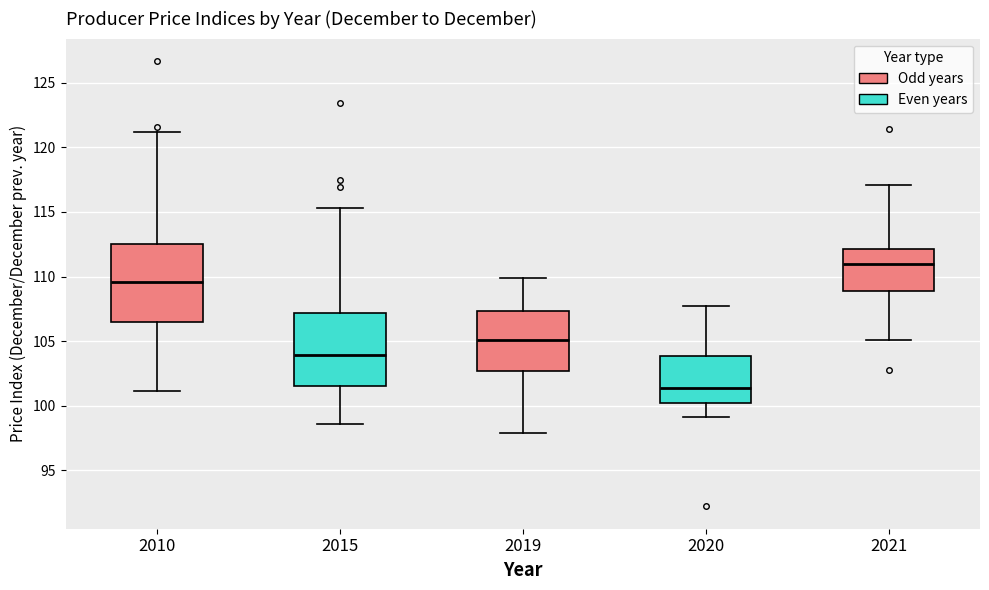

Which box's median line is the lowest?

2020